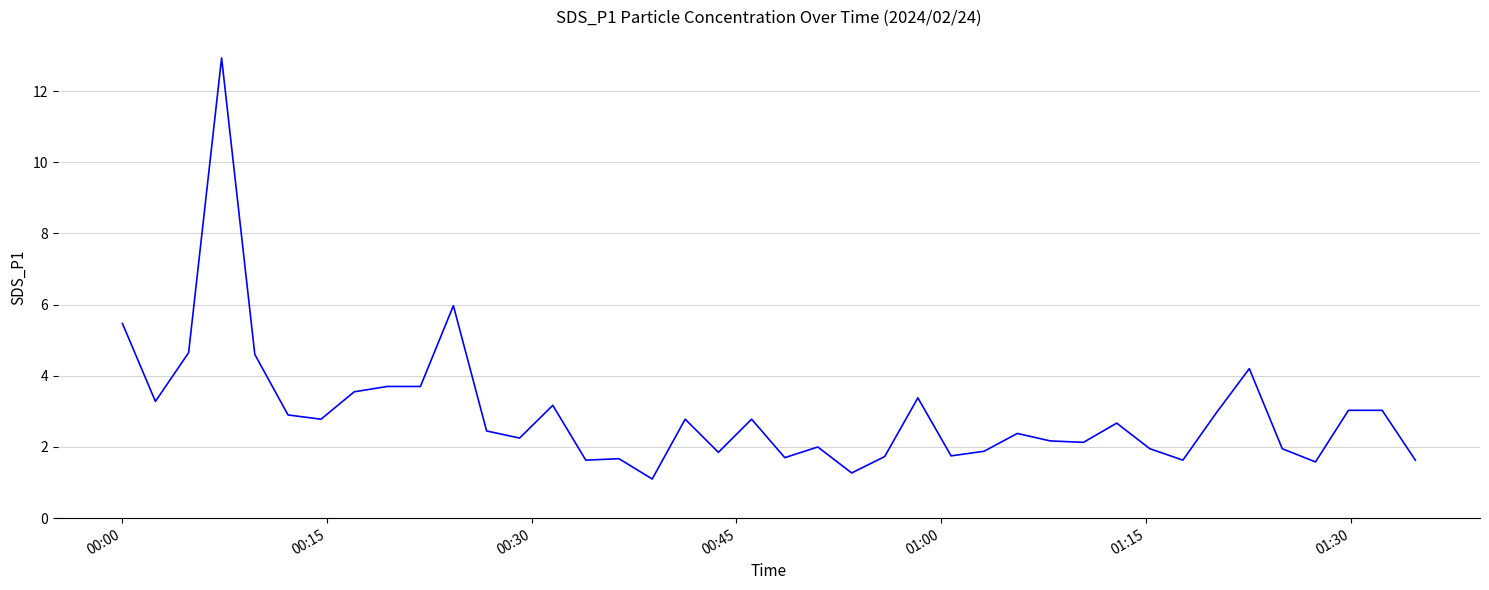

What is the smallest value displayed?

1.1